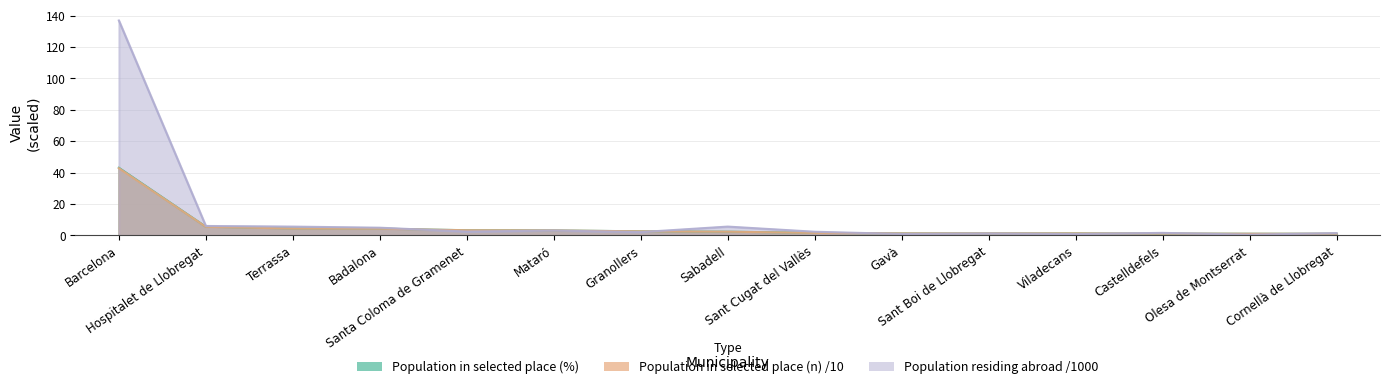

How many lines are shown in the chart?

3